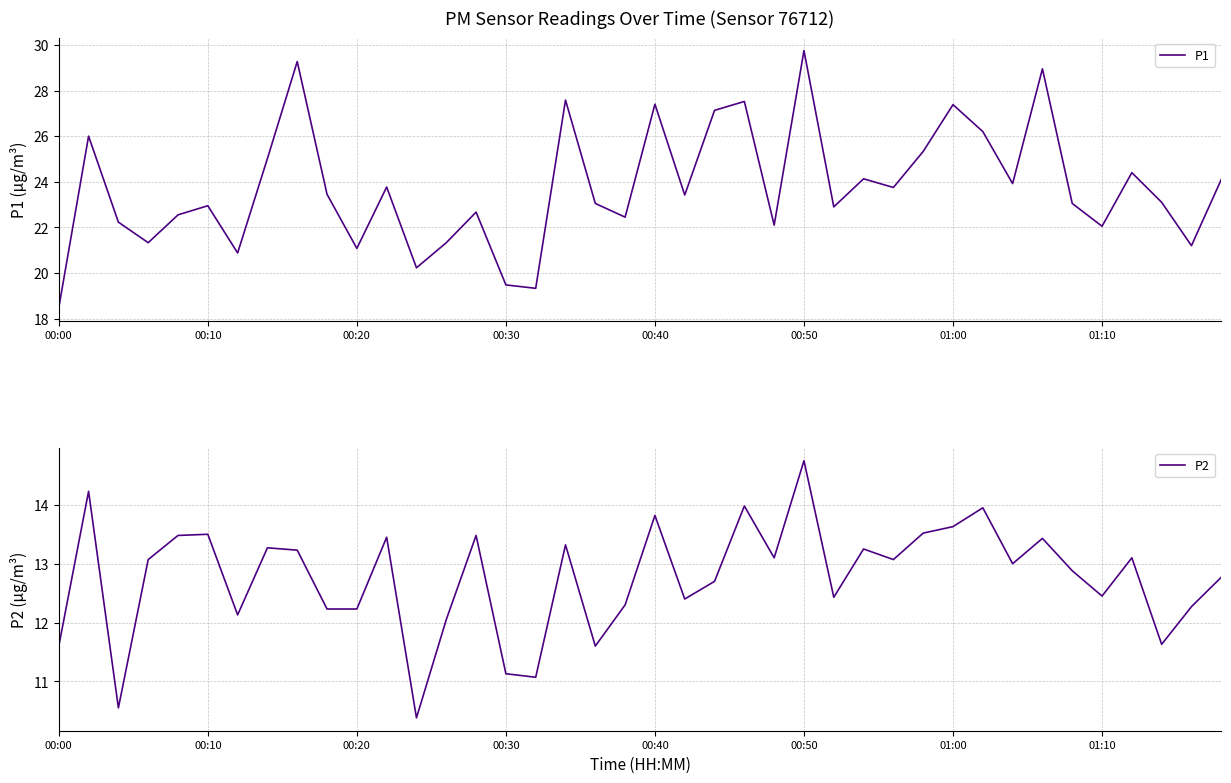

True or false: P2 and P1 cross at least once.

False